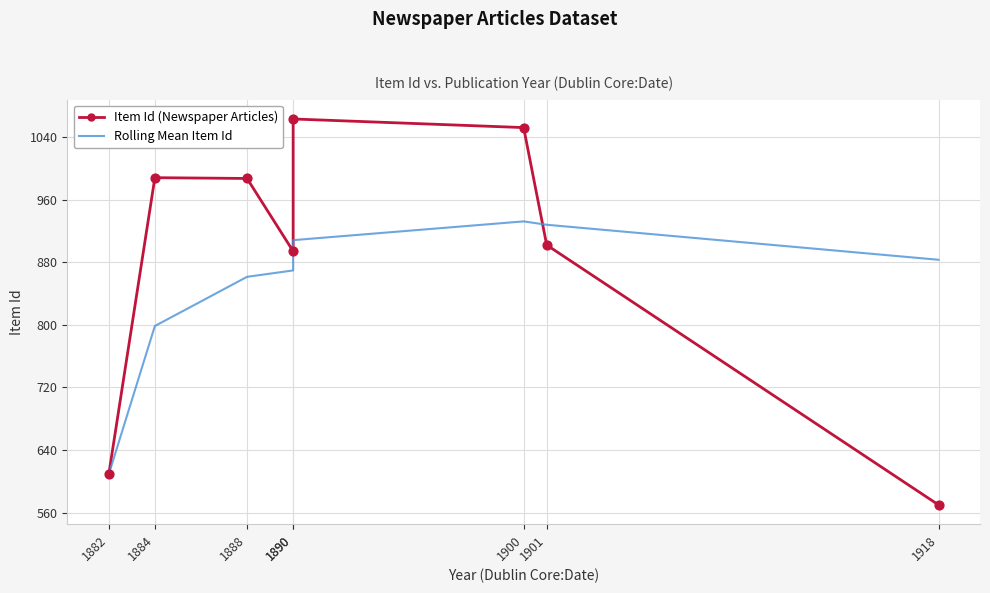

Which series reaches the minimum Y coordinate?

Item Id (Newspaper Articles)